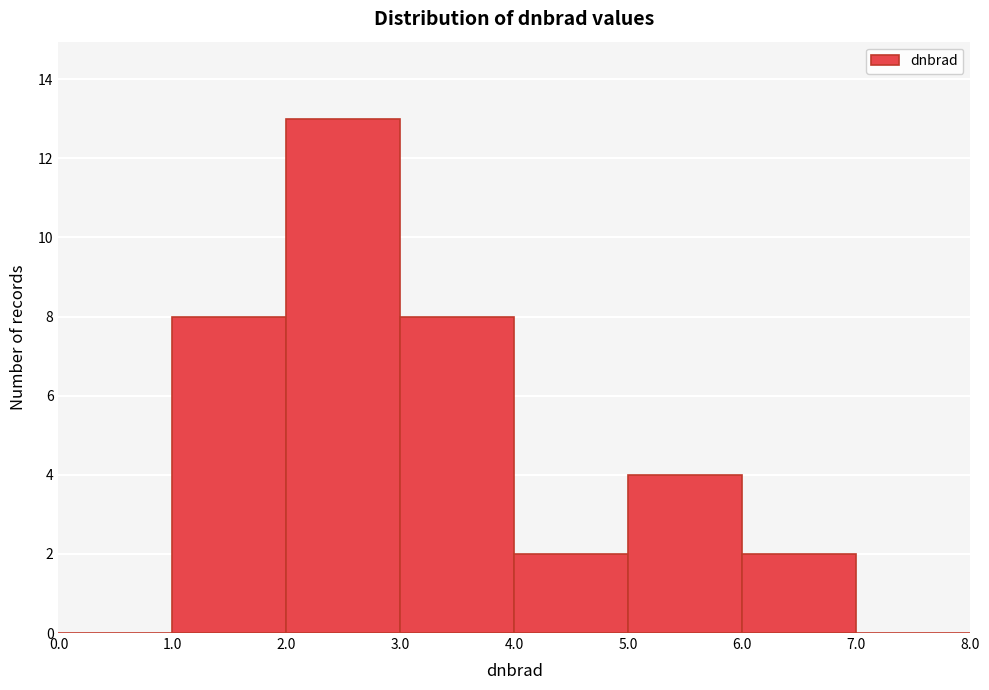

Reading left to right, transcribe this chart: for each bar, give the range it covers on the x-axis and its height. The values are not printed on the chart, so give them approximately, as read against the axis.

0.0 to 1.0: 0
1.0 to 2.0: 8
2.0 to 3.0: 13
3.0 to 4.0: 8
4.0 to 5.0: 2
5.0 to 6.0: 4
6.0 to 7.0: 2
7.0 to 8.0: 0